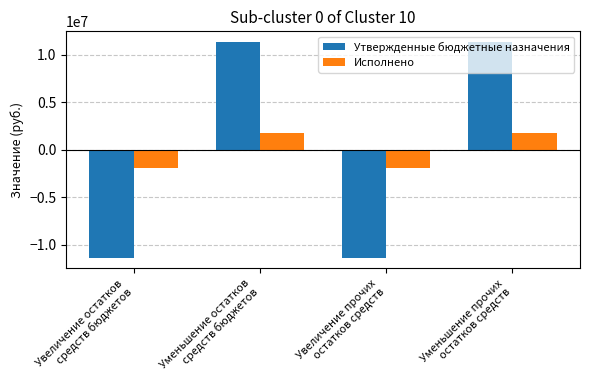

The Утвержденные бюджетные назначения series shows 17355531.4 at Уменьшение остатков
средств бюджетов. True or false?

False